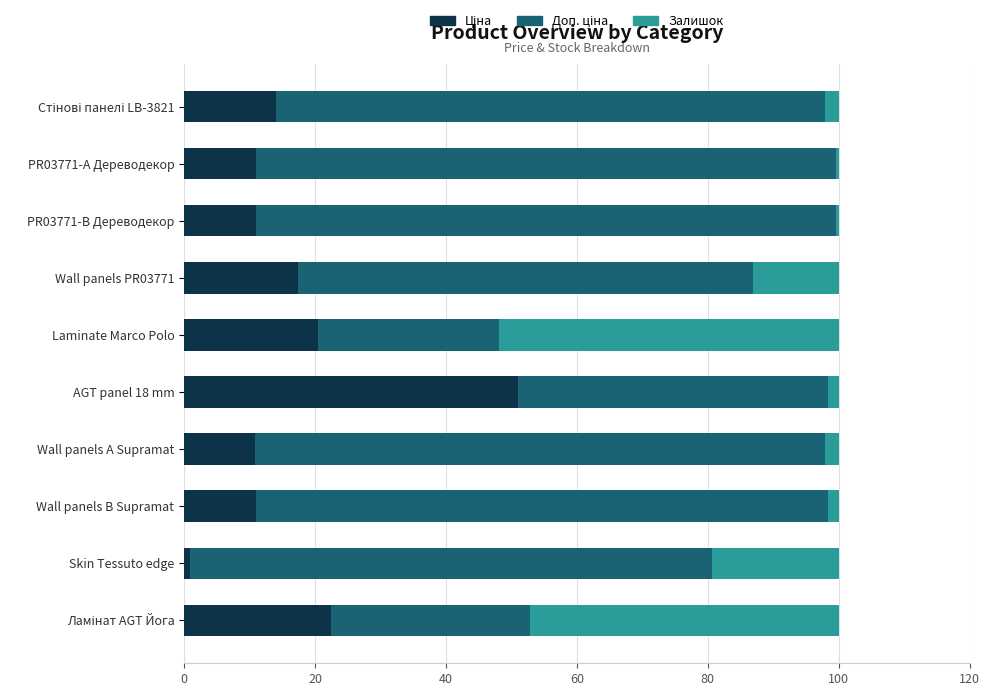

What is the total value across all series at Laminate Marco Polo?

100.0